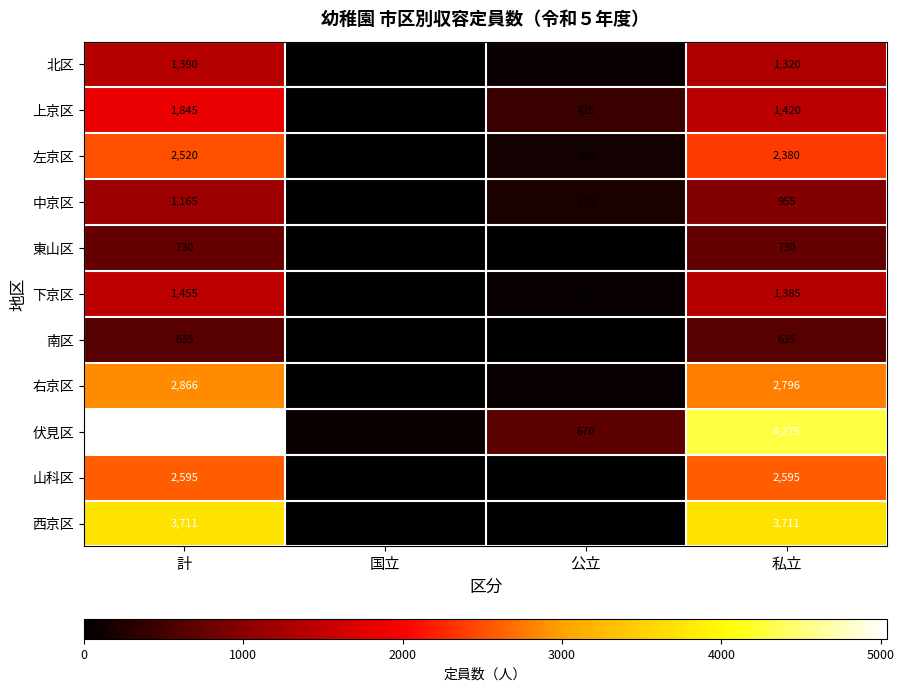

Which series has the largest range (max minus min)?

伏見区